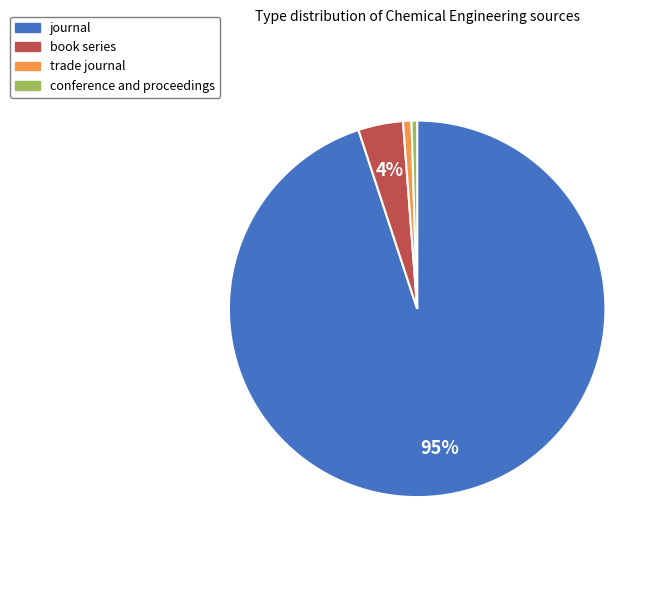

Which category has the biggest portion of the pie?

journal